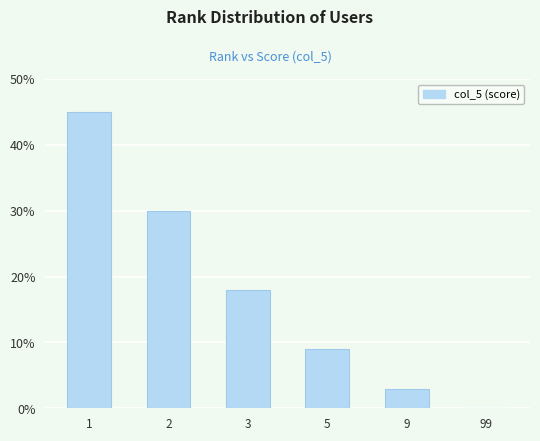

Is it true that the value at 5 is 3?

False